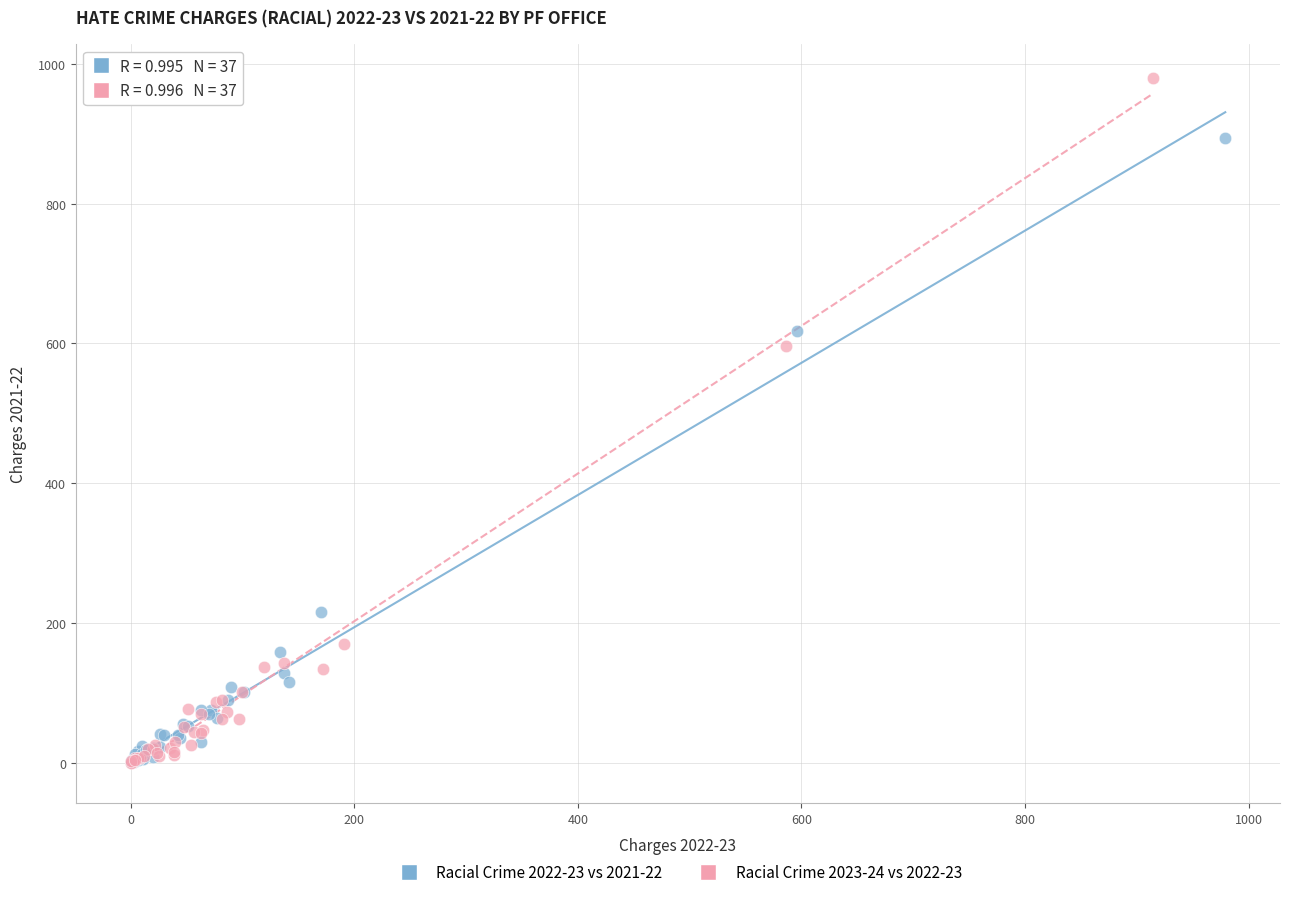

Which series has the largest Y range (max minus min)?

Racial Crime 2023-24 vs 2022-23